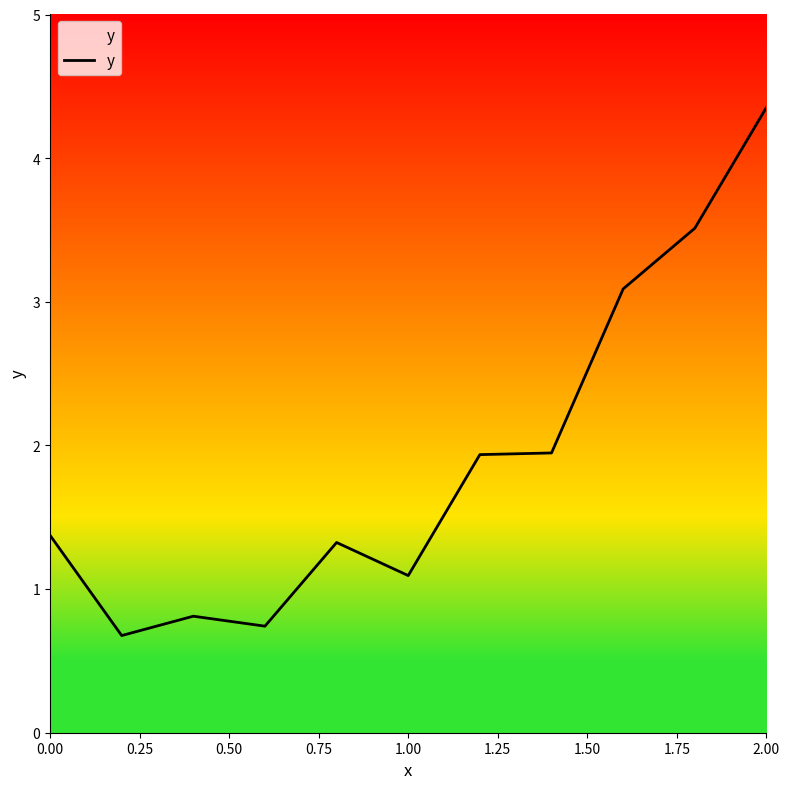

Reading left to right, list all the values displayed in this chart.

1.4	0.7	0.8	0.7	1.3	1.1	1.9	1.9	3.1	3.5	4.4